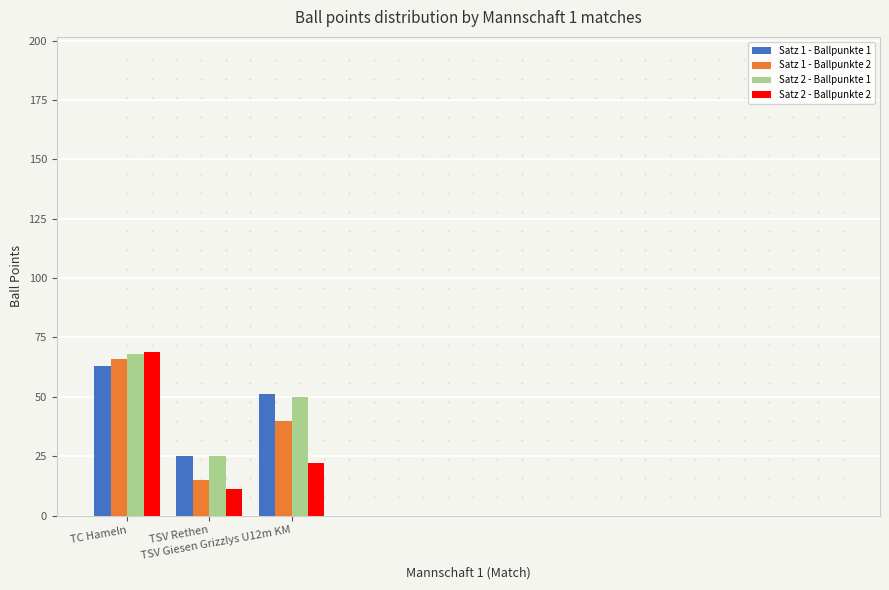

What is the label of the 2nd bar from the right?

TSV Rethen